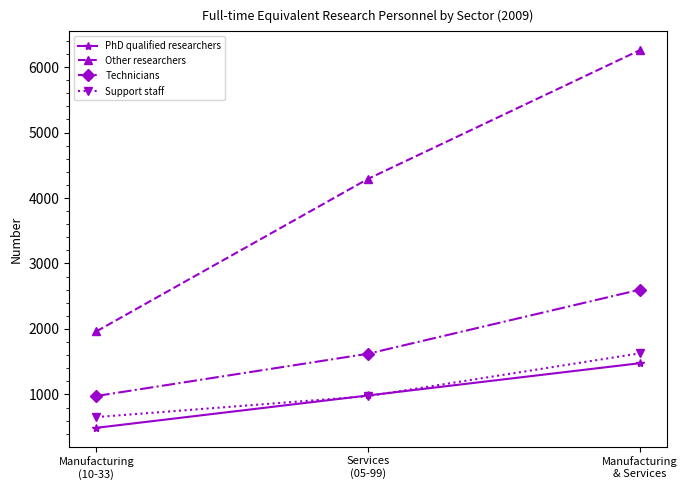

Reading right to left, extract all data points from this chart.

PhD qualified researchers: 1477	985	491
Other researchers: 6256	4292	1964
Technicians: 2599	1622	977
Support staff: 1628	974	655